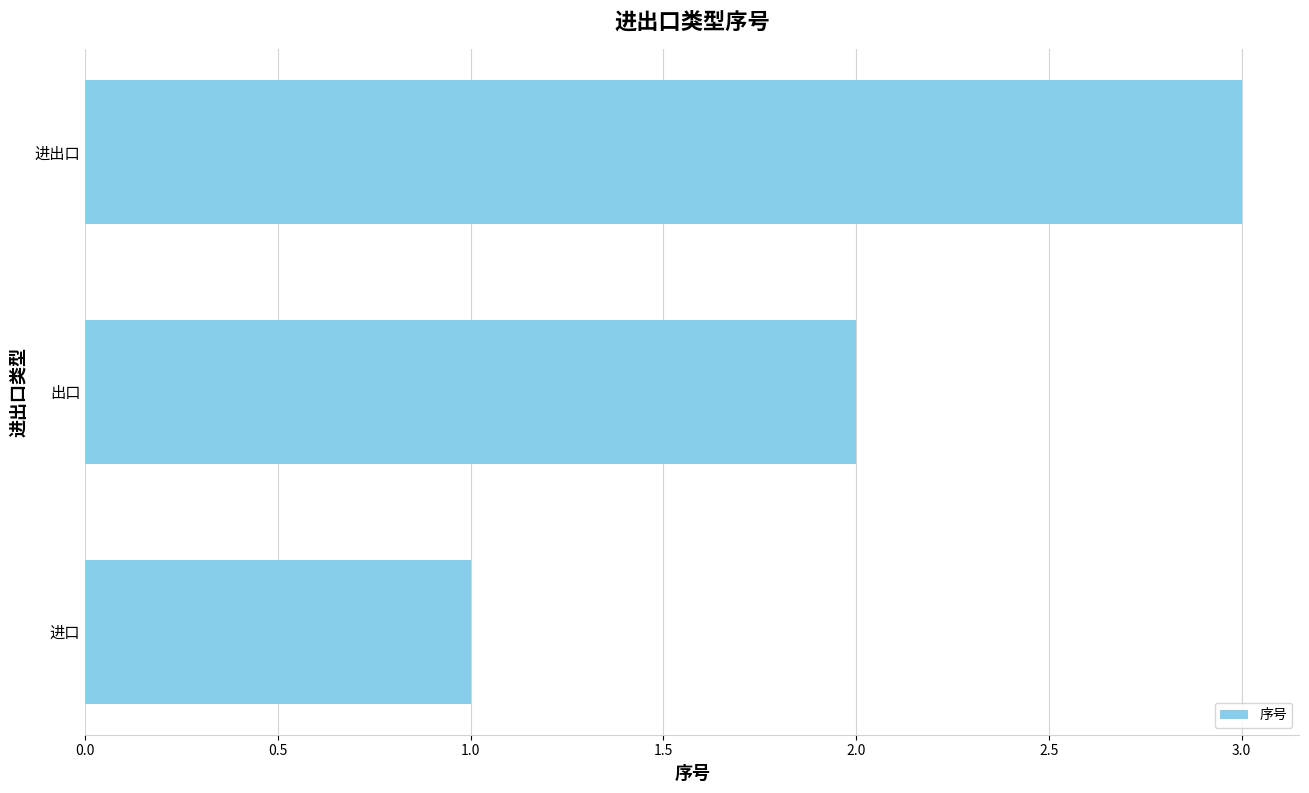

Rank the categories by value from lowest to highest.

进口, 出口, 进出口